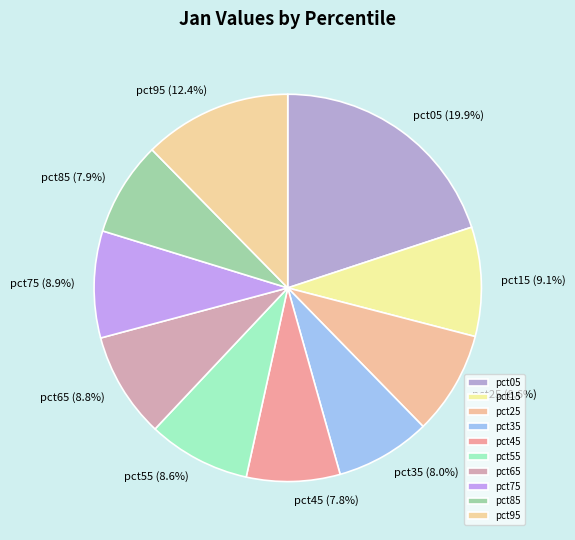

Is there any slice that represents more than half of the pie?

No